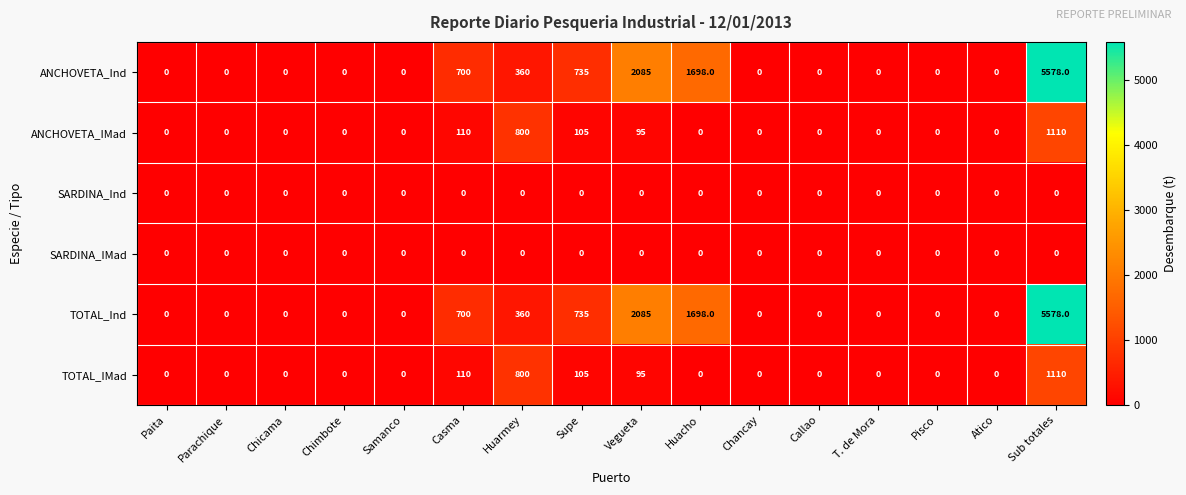

Which category has the highest value across all series?

Sub totales